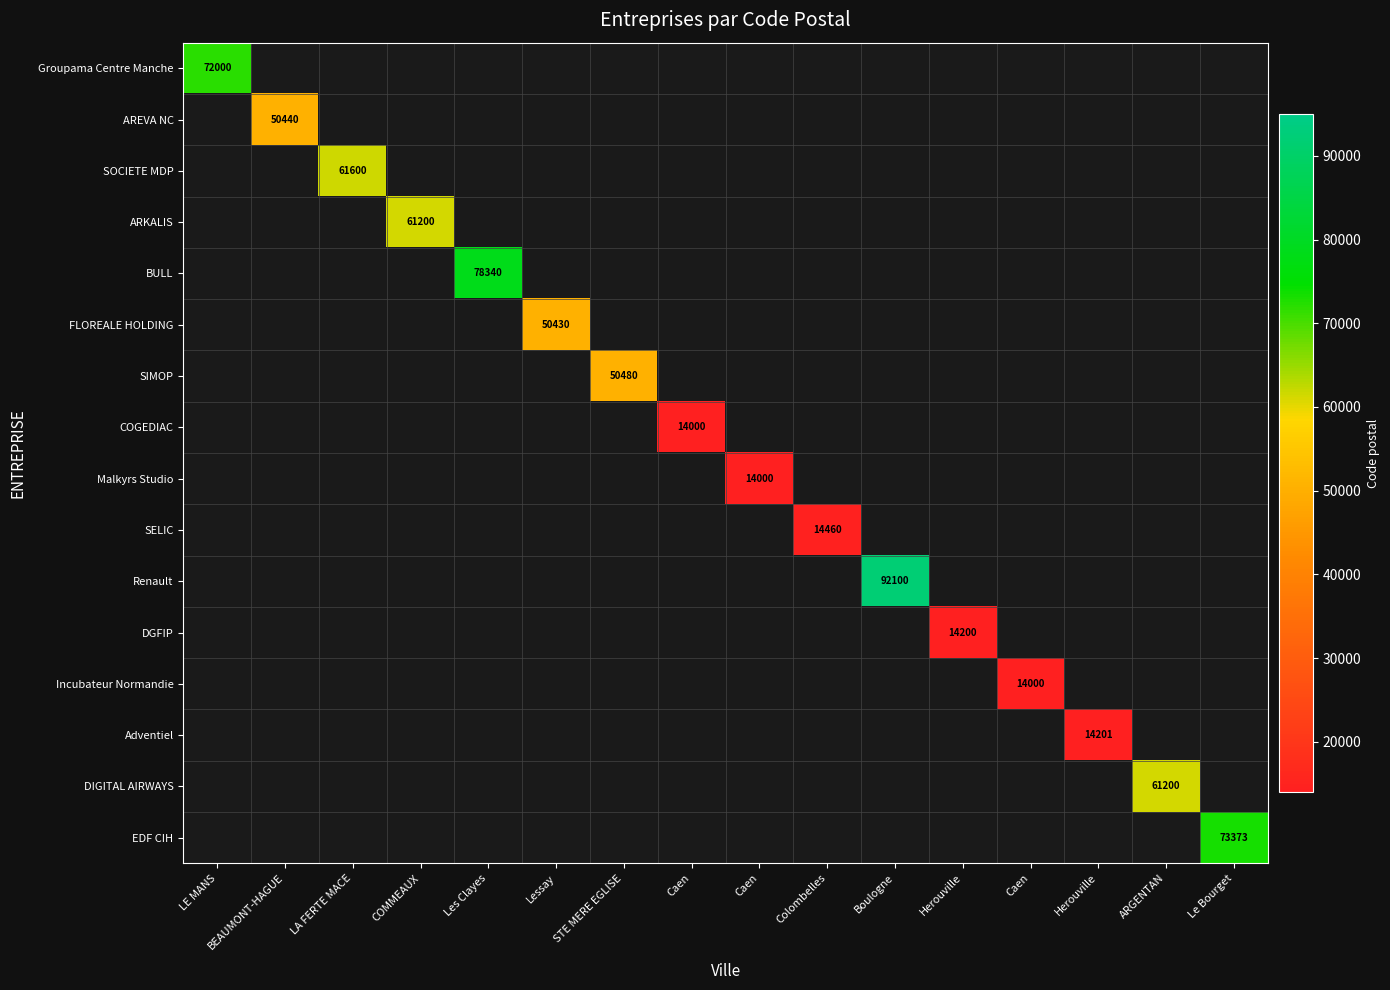

Is the value of SELIC at STE MERE EGLISE greater than the value of Groupama Centre Manche at Le Bourget?

No